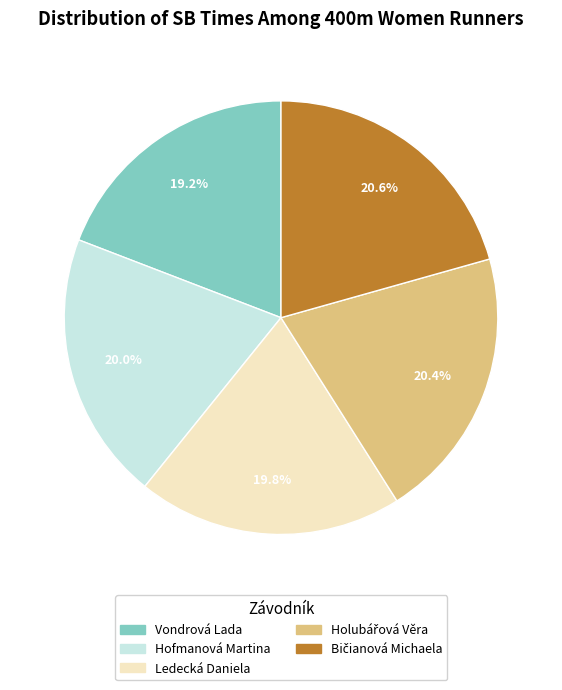

Do Vondrová Lada and Ledecká Daniela together represent more than half of the pie?

No